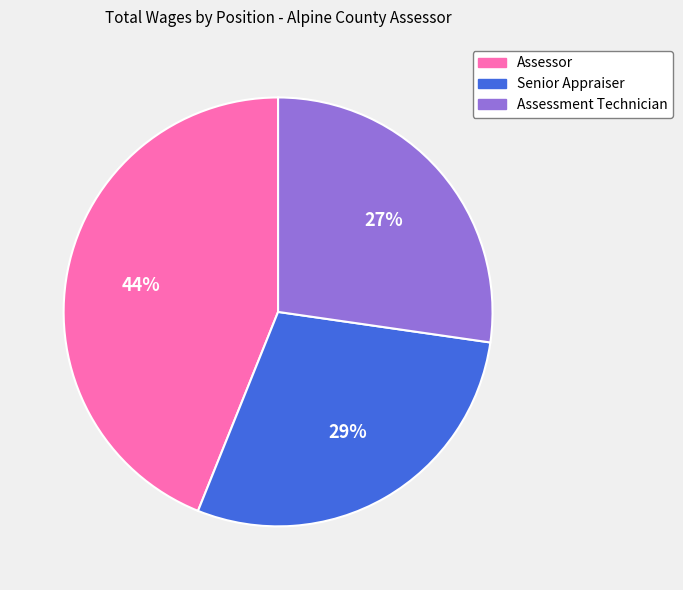

Is there any slice that represents more than half of the pie?

No